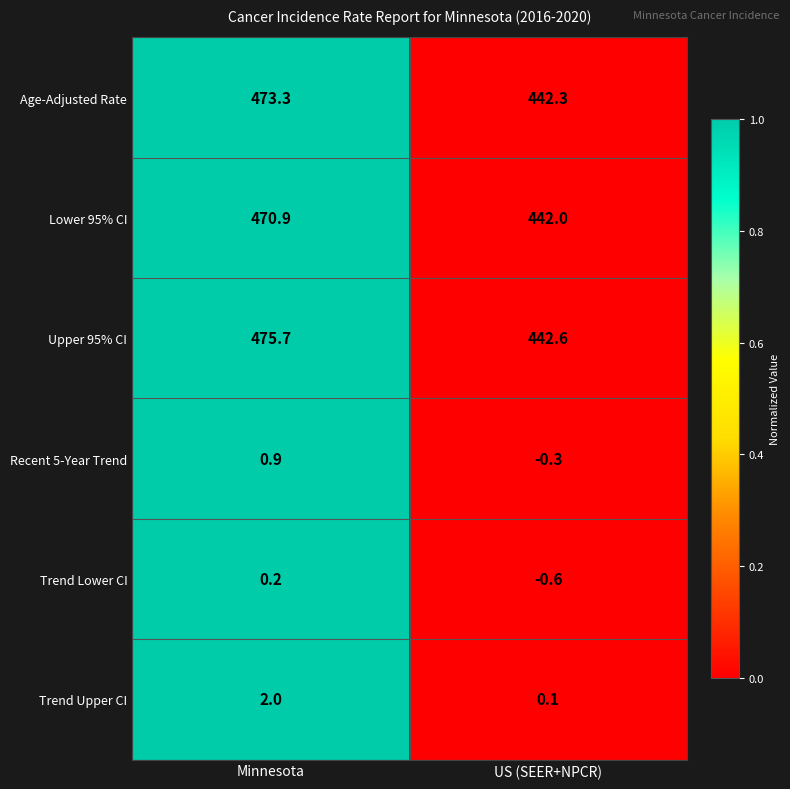

What is the sum of the Age-Adjusted Rate values at Minnesota and US (SEER+NPCR)?

915.6